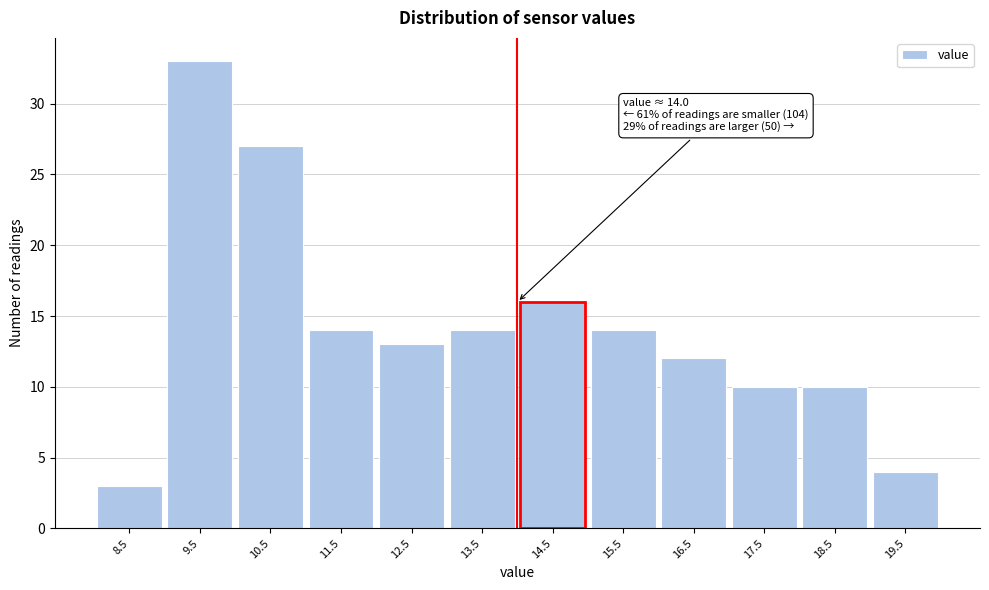

Over which range of the x-axis is the bar tallest?

9 to 10